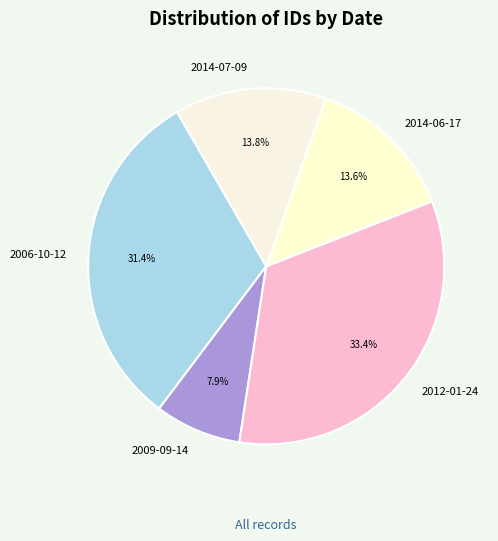

What percentage do 2014-06-17 and 2012-01-24 together represent?

47.0%